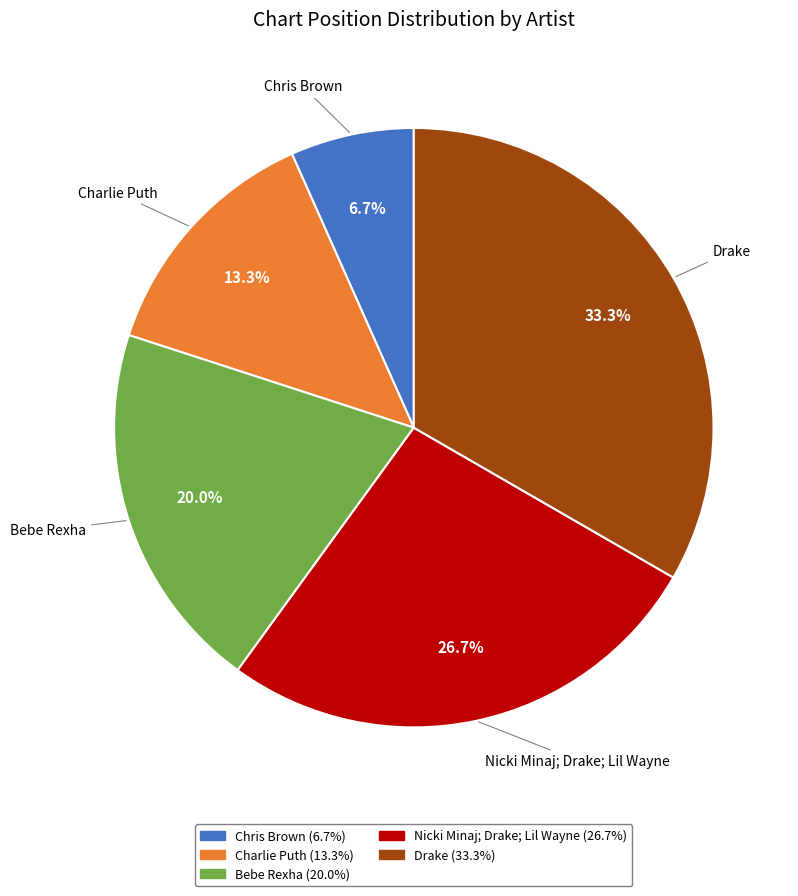

What percentage is the Nicki Minaj; Drake; Lil Wayne slice, to the nearest percent?

27%